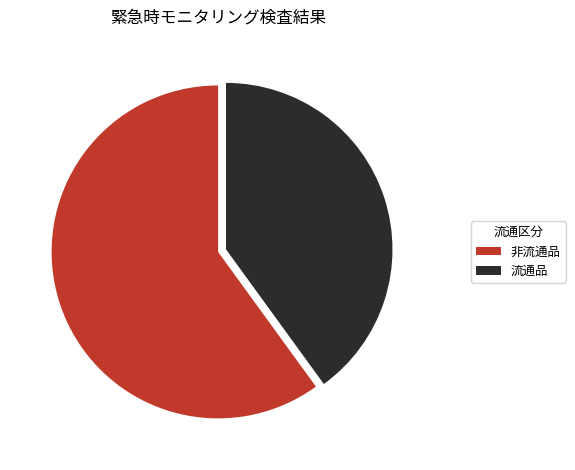

Between 流通品 and 非流通品, which is larger?

非流通品